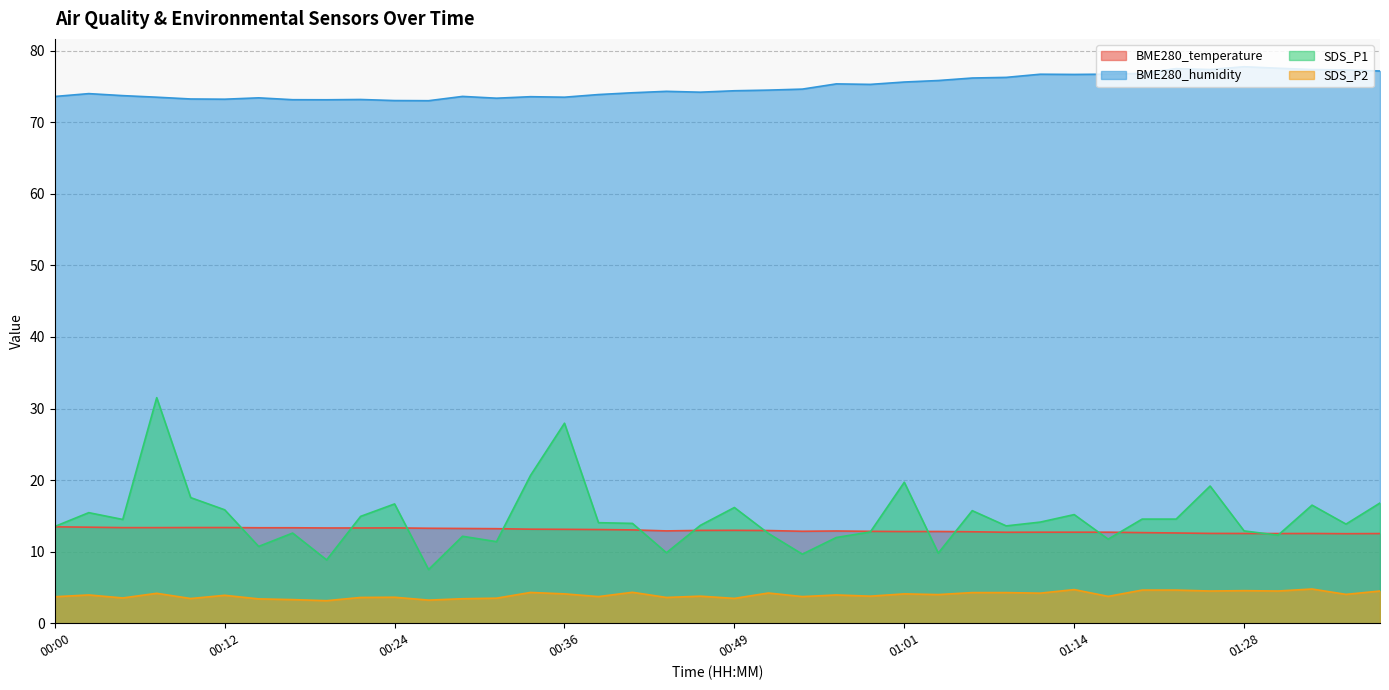

What is the sum of all BME280_humidity values?

2998.2